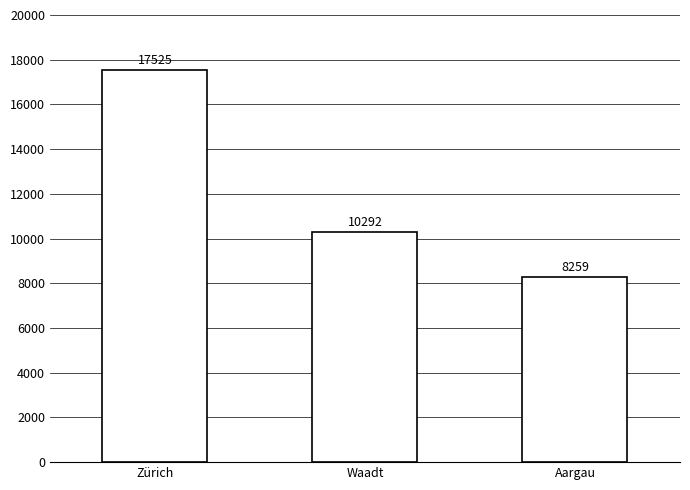

What position from the right is Aargau?

1